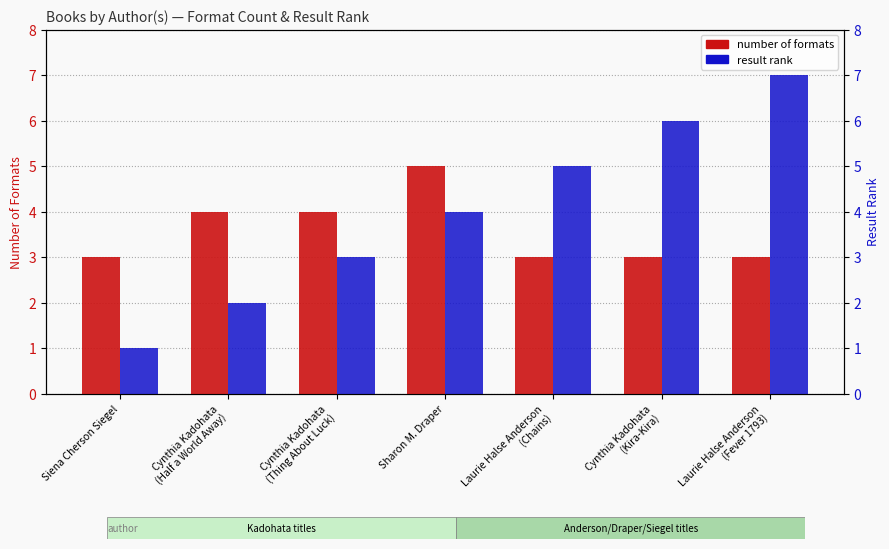

What is the sum of the number of formats values at Siena Cherson Siegel and Cynthia Kadohata
(Kira-Kira)?

6